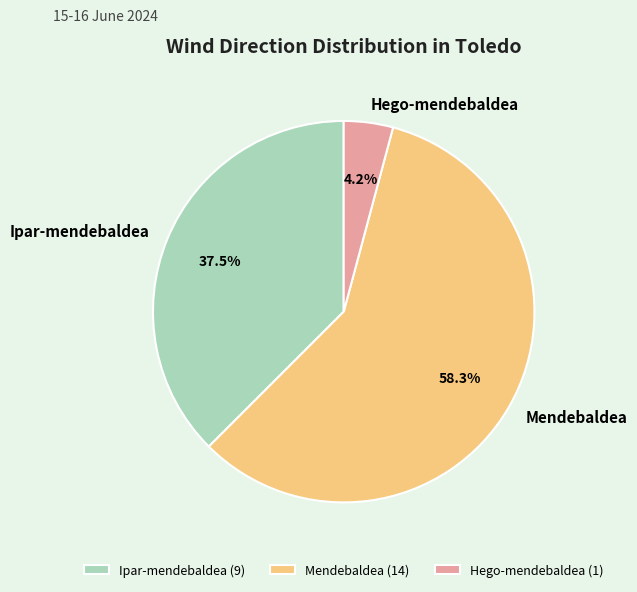

To the nearest percent, what is the combined percentage of Ipar-mendebaldea and Hego-mendebaldea?

42%